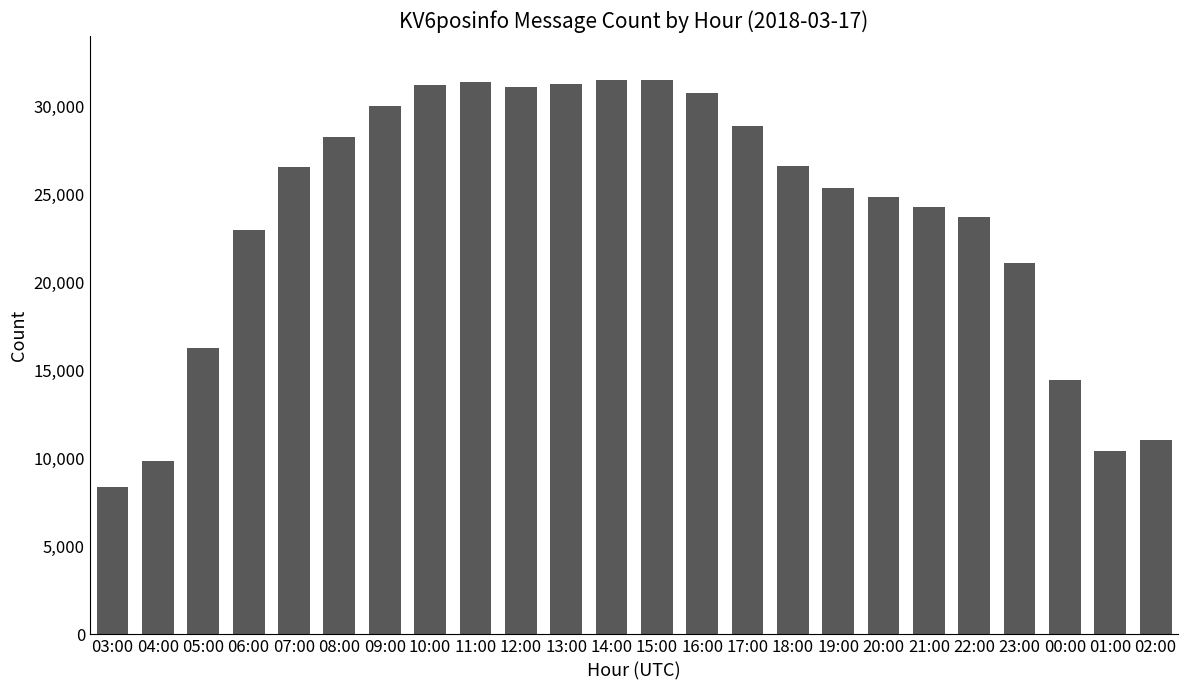

What is the minimum value shown in the chart?

8356